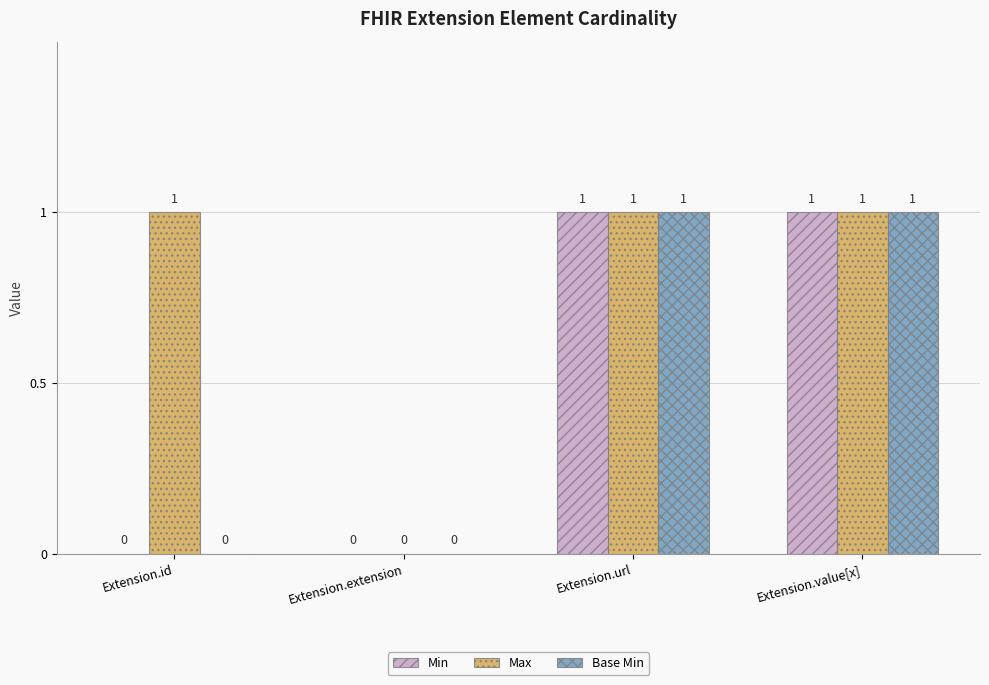

How many distinct data groups are displayed?

3